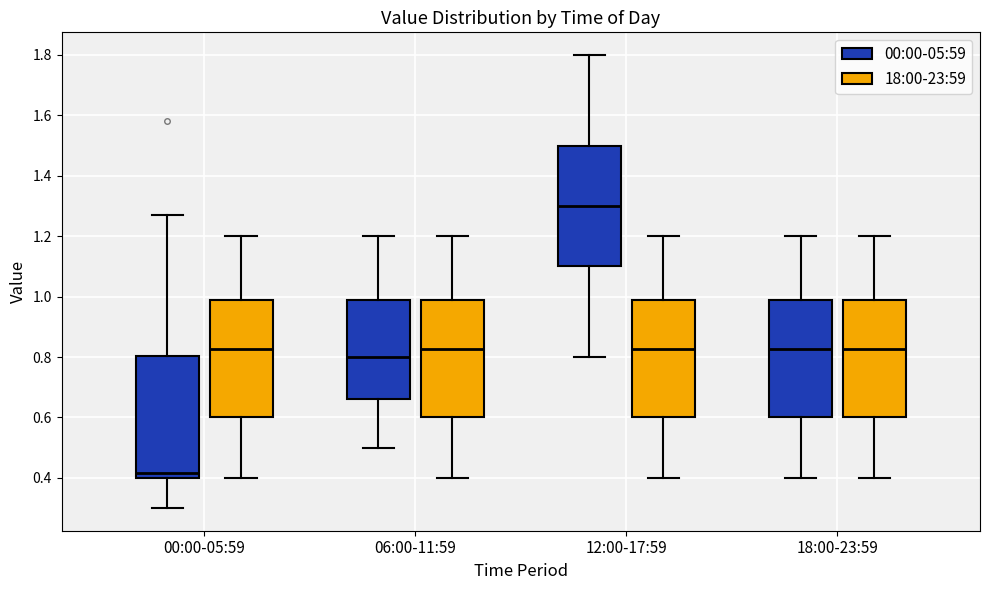

Reading left to right, read every box against the y-axis: the position of its median line, the range the box covers, and the ends of its whiskers. The values are not printed on the chart, so give them approximately, as read against the axis.

00:00-05:59 (00:00-05:59): median 0.42, box 0.40 to 0.80, whiskers 0.30 to 1.28
00:00-05:59 (18:00-23:59): median 0.82, box 0.60 to 0.98, whiskers 0.40 to 1.20
06:00-11:59 (00:00-05:59): median 0.80, box 0.66 to 0.98, whiskers 0.50 to 1.20
06:00-11:59 (18:00-23:59): median 0.82, box 0.60 to 0.98, whiskers 0.40 to 1.20
12:00-17:59 (00:00-05:59): median 1.30, box 1.10 to 1.50, whiskers 0.80 to 1.80
12:00-17:59 (18:00-23:59): median 0.82, box 0.60 to 0.98, whiskers 0.40 to 1.20
18:00-23:59 (00:00-05:59): median 0.82, box 0.60 to 0.98, whiskers 0.40 to 1.20
18:00-23:59 (18:00-23:59): median 0.82, box 0.60 to 0.98, whiskers 0.40 to 1.20